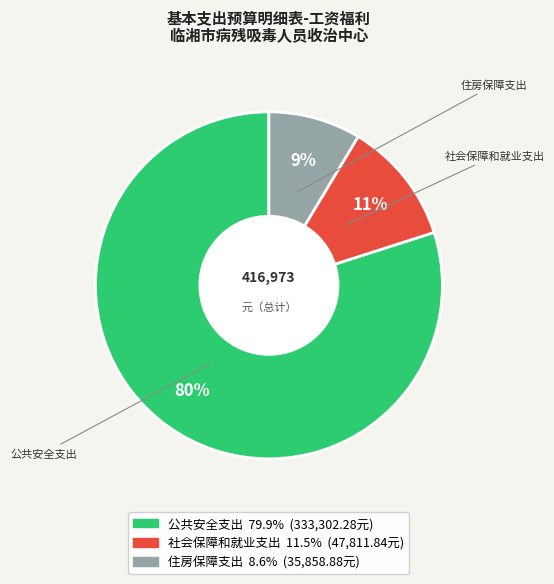

To the nearest percent, what portion does 住房保障支出 represent?

9%